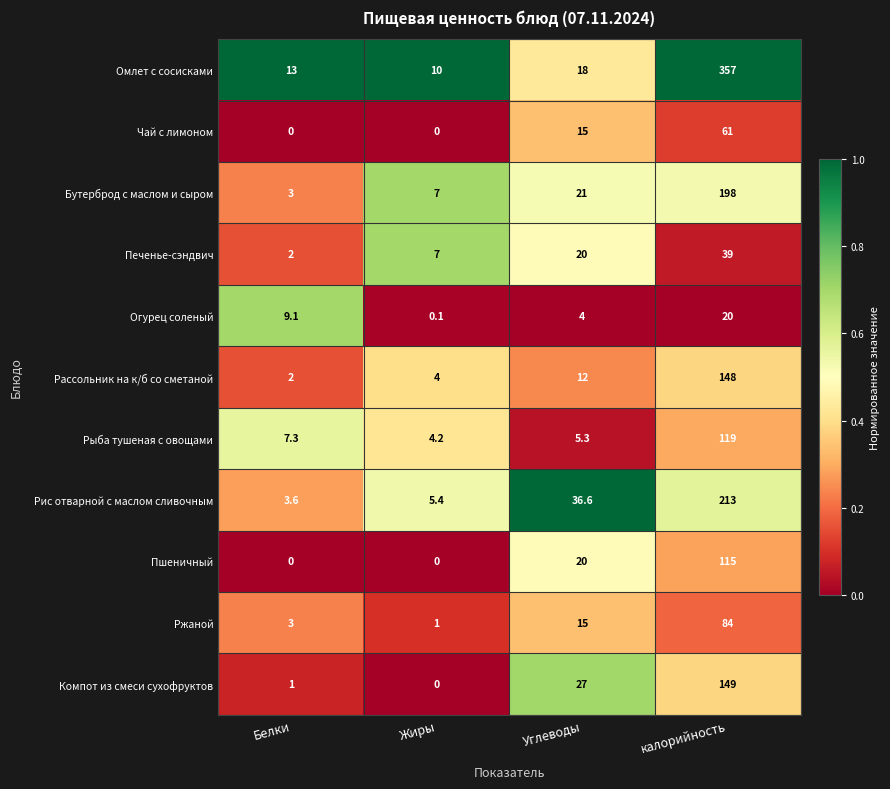

The Чай с лимоном series shows 0.0 at Белки. True or false?

True